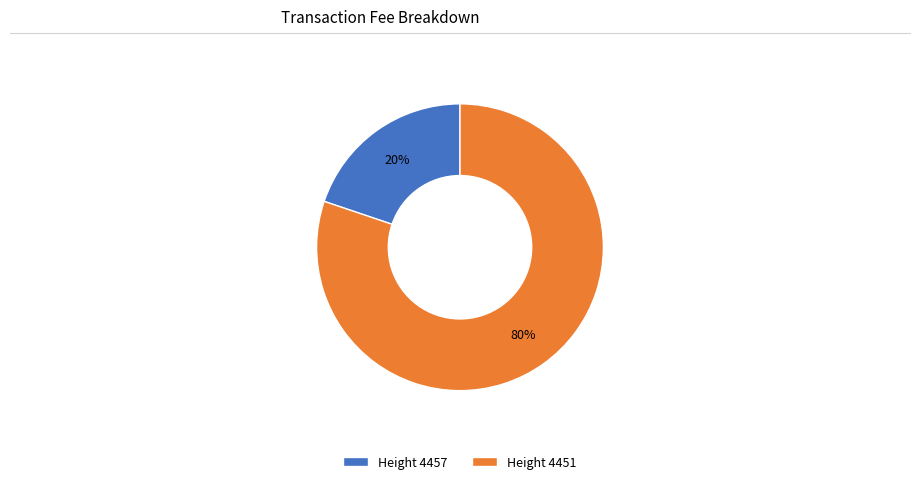

To the nearest percent, what is the difference between the largest and smallest slice percentages?

60%